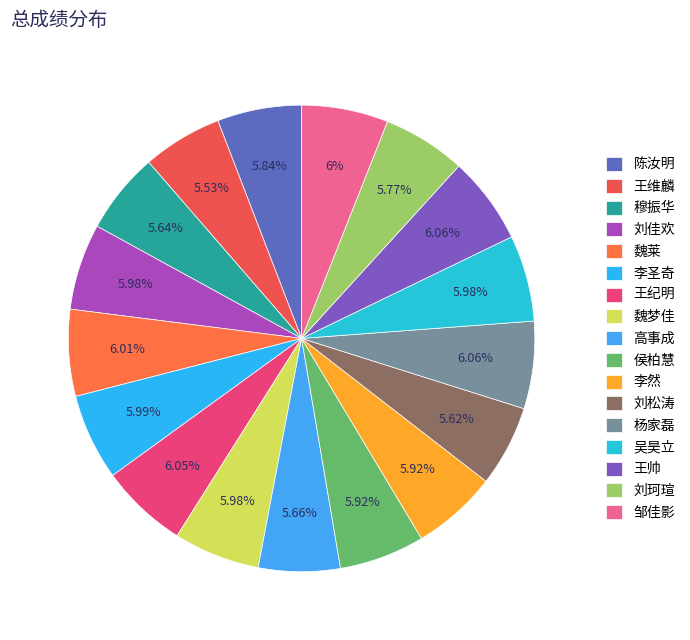

Combined, what portion of the pie is 王纪明 and 邹佳影?

12.1%